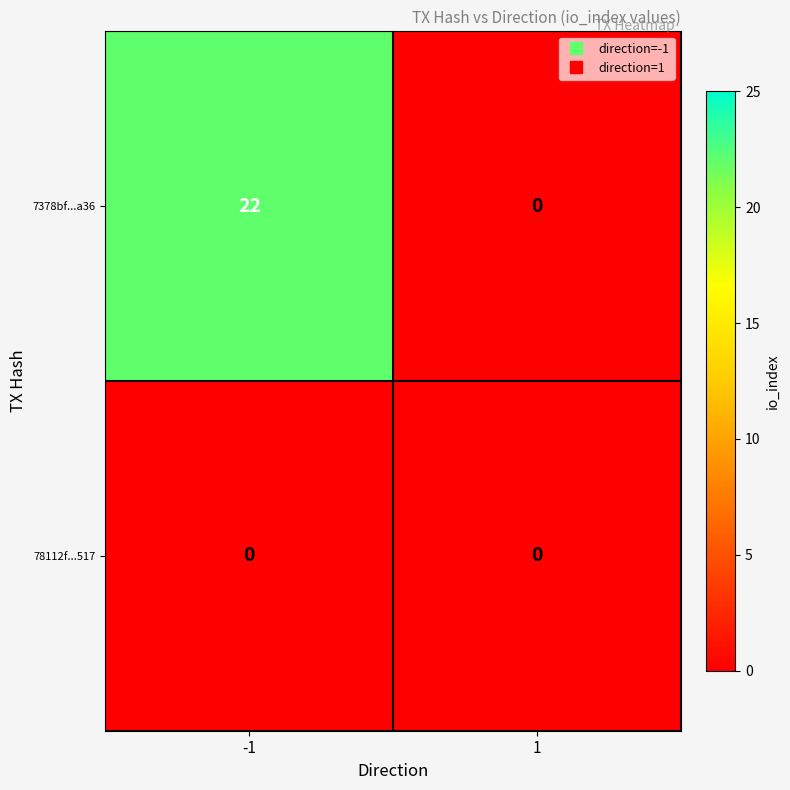

Reading right to left, list all the values displayed in this chart.

7378bf...a36: 0	22
78112f...517: 0	0